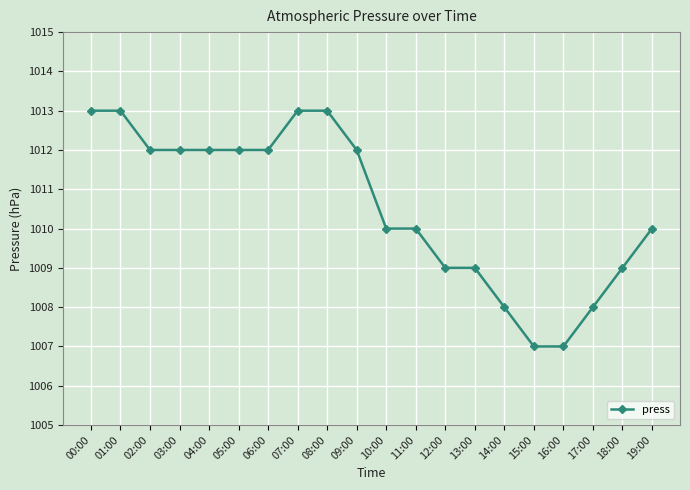

How many data points are less than 1012?

10